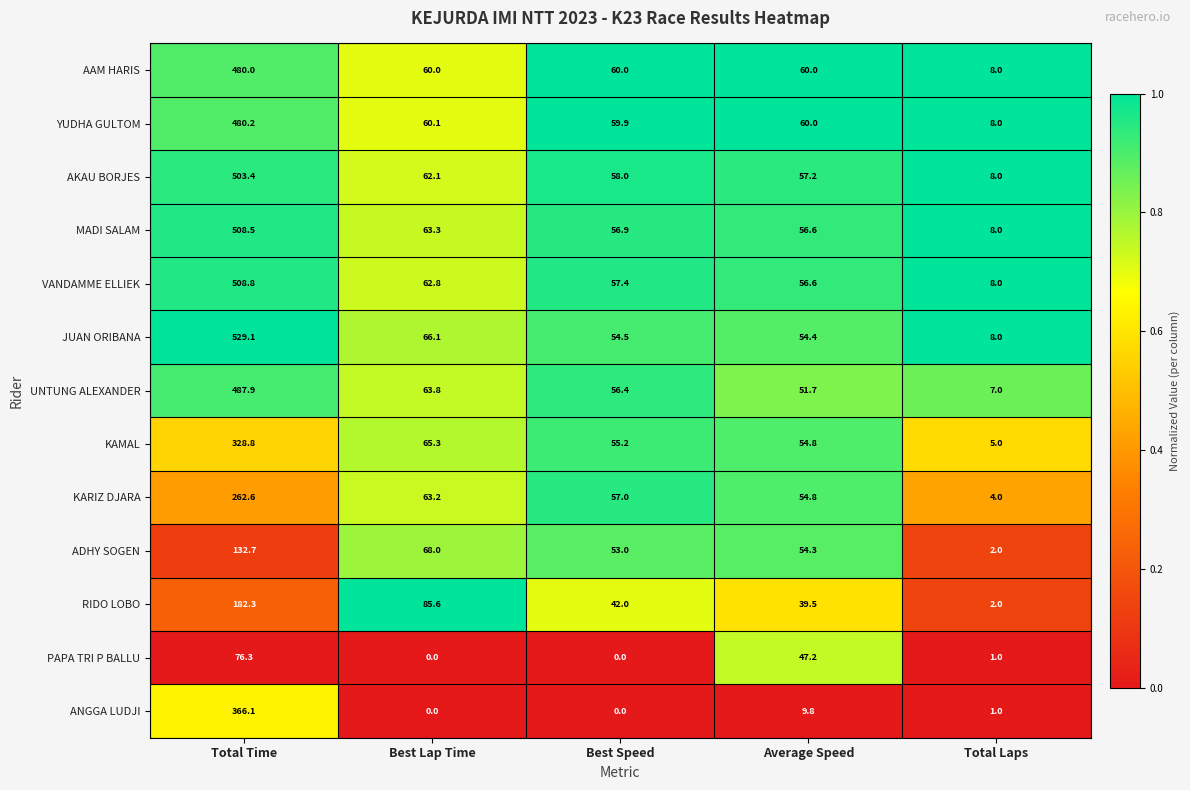

What is the difference between the maximum and second lowest values in the YUDHA GULTOM series?

420.3